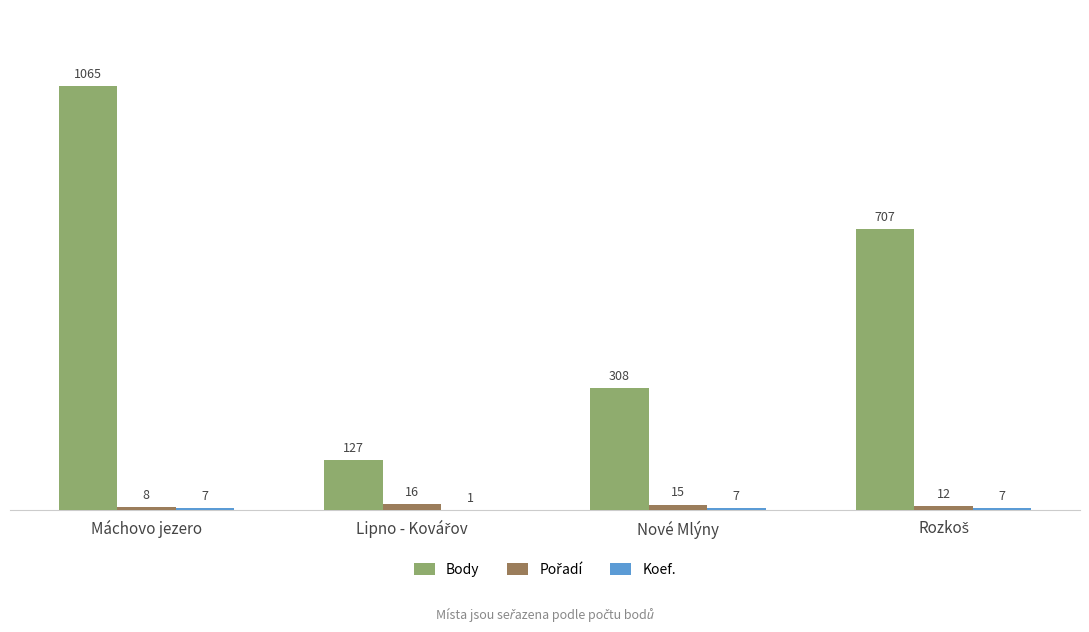

What is the total value across all series at Nové Mlýny?

330